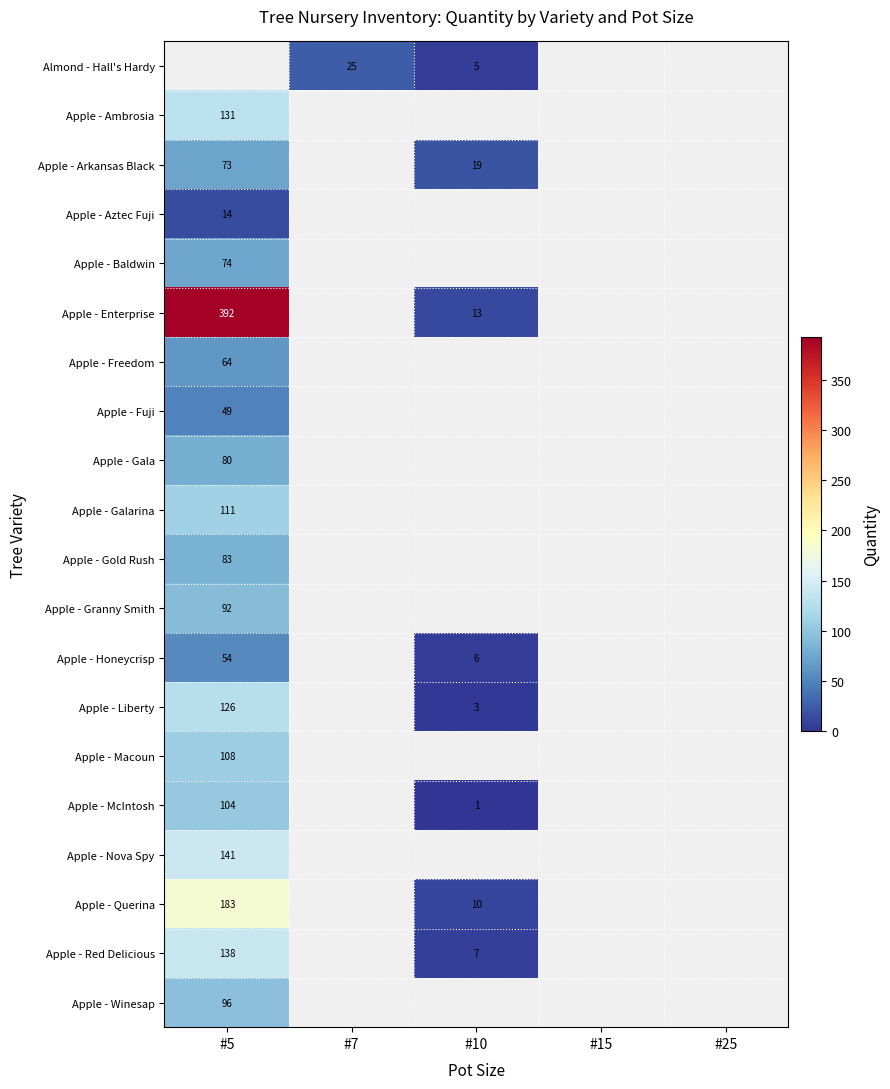

Count the number of categories in the chart.

5